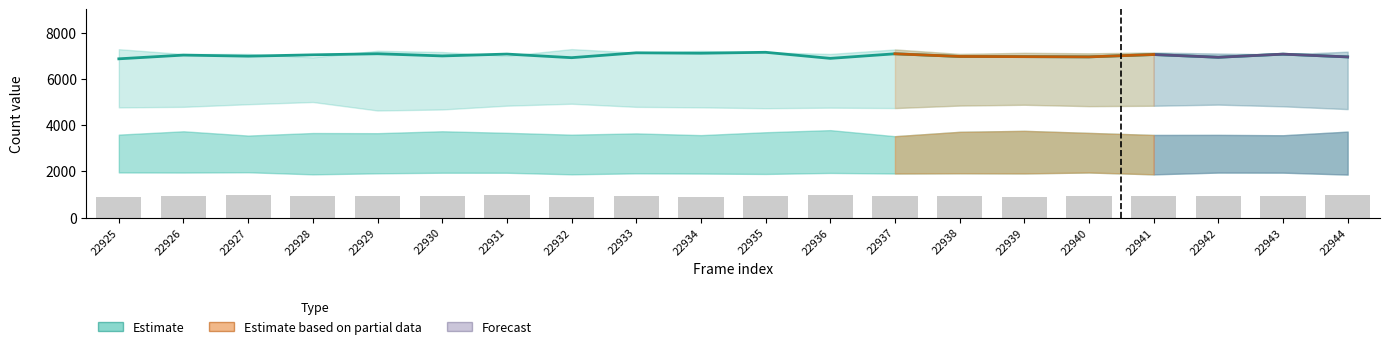

Which has a higher value, 22931 or 22929?

22929